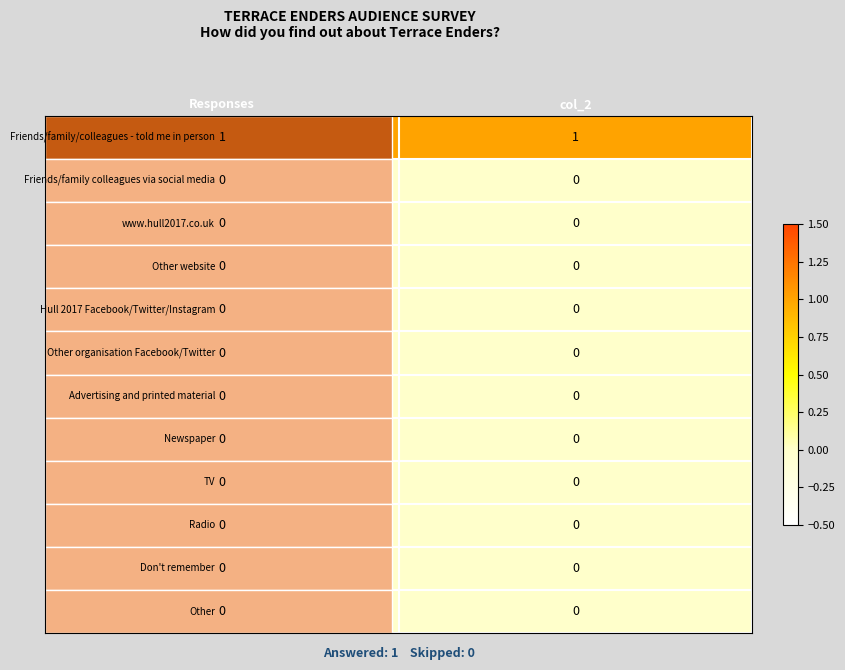

At which category is the sum across all series the highest?

Responses